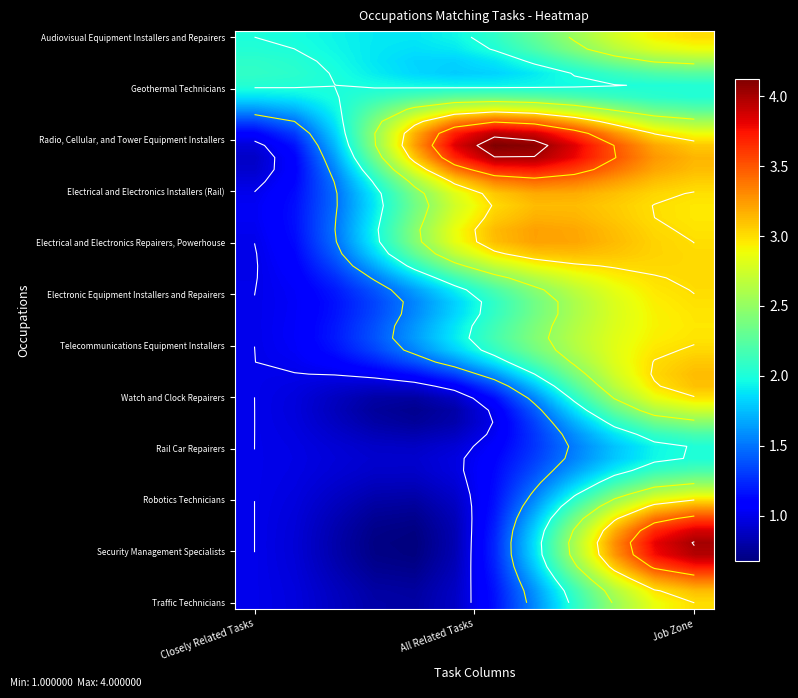

How many categories are shown in the chart?

3